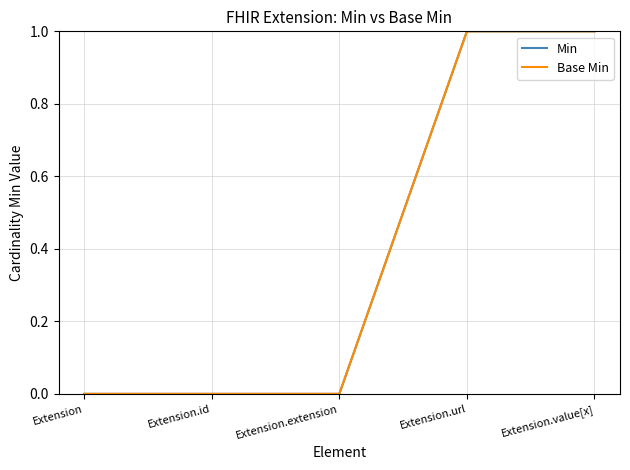

At which category is the sum across all series the highest?

Extension.url